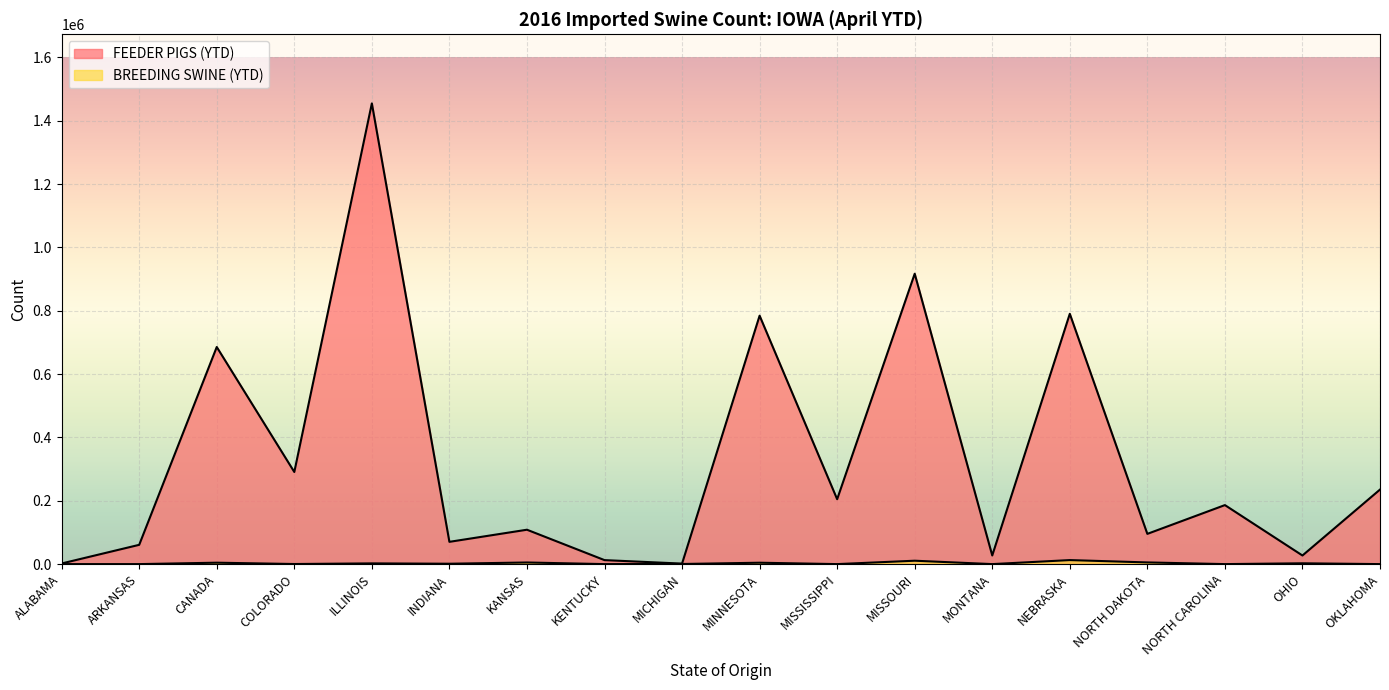

What is the sum of all BREEDING SWINE (YTD) values?

49348